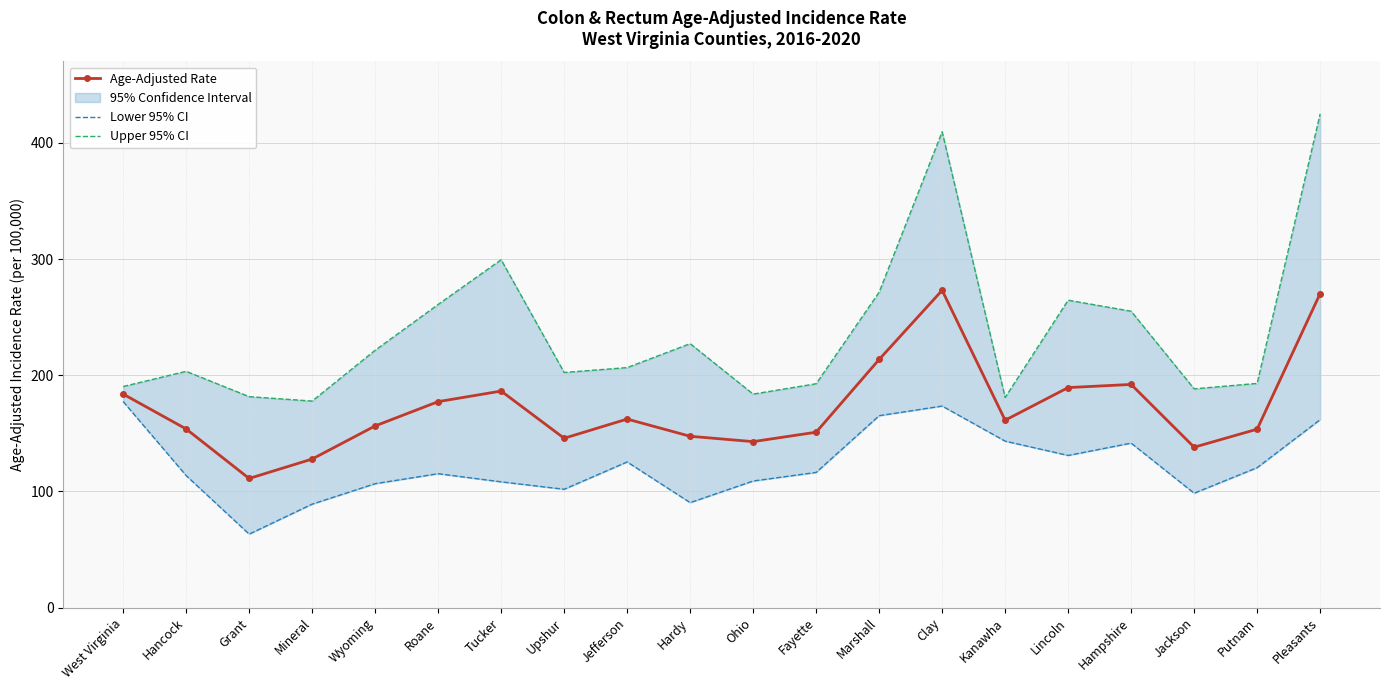

True or false: Age-Adjusted Rate has a value of 153.8 at Hancock.

True